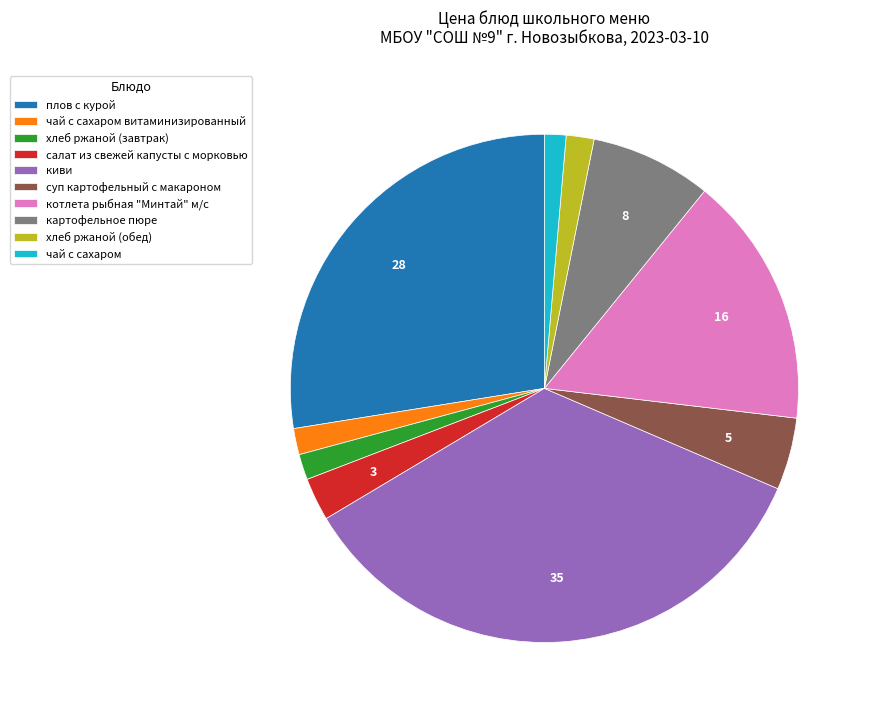

Which slice is the largest?

киви